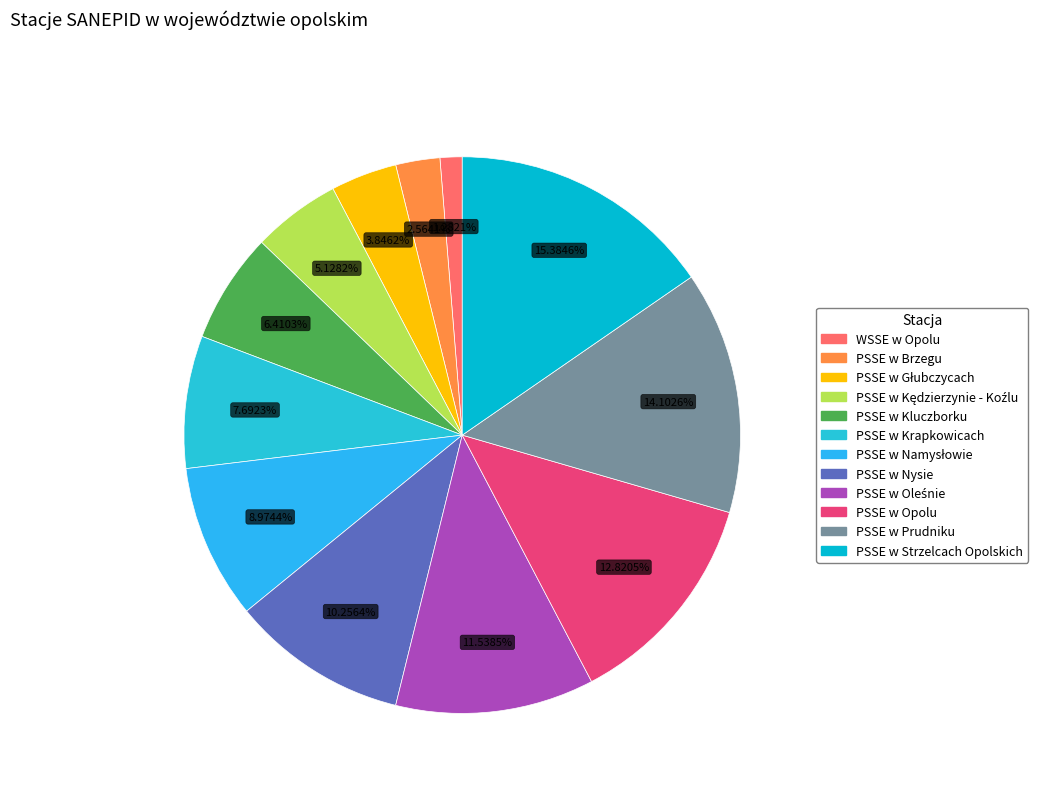

How many slices are in this pie chart?

12